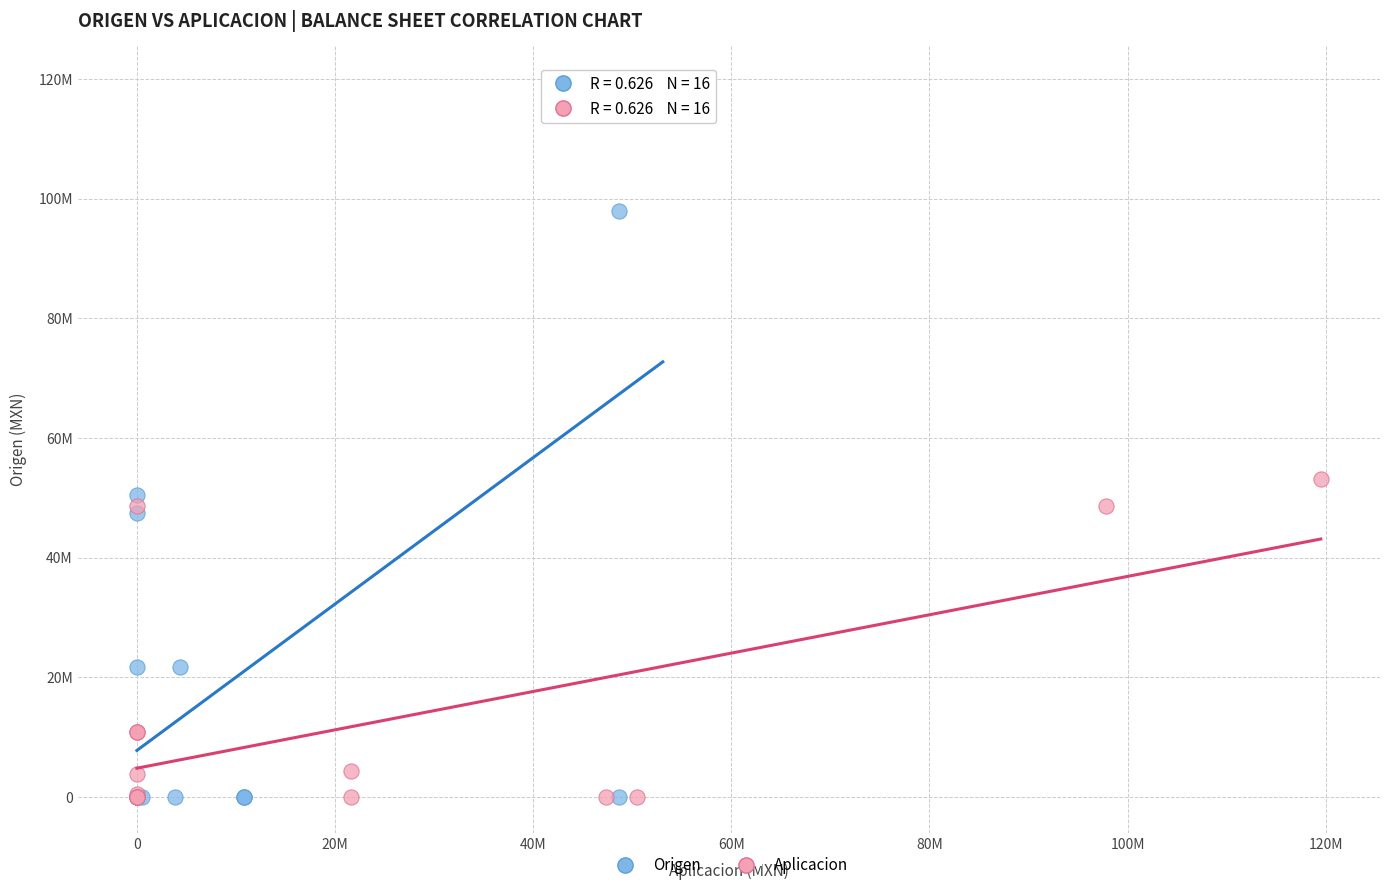

What are all the series names shown in the legend?

Origen, Aplicacion